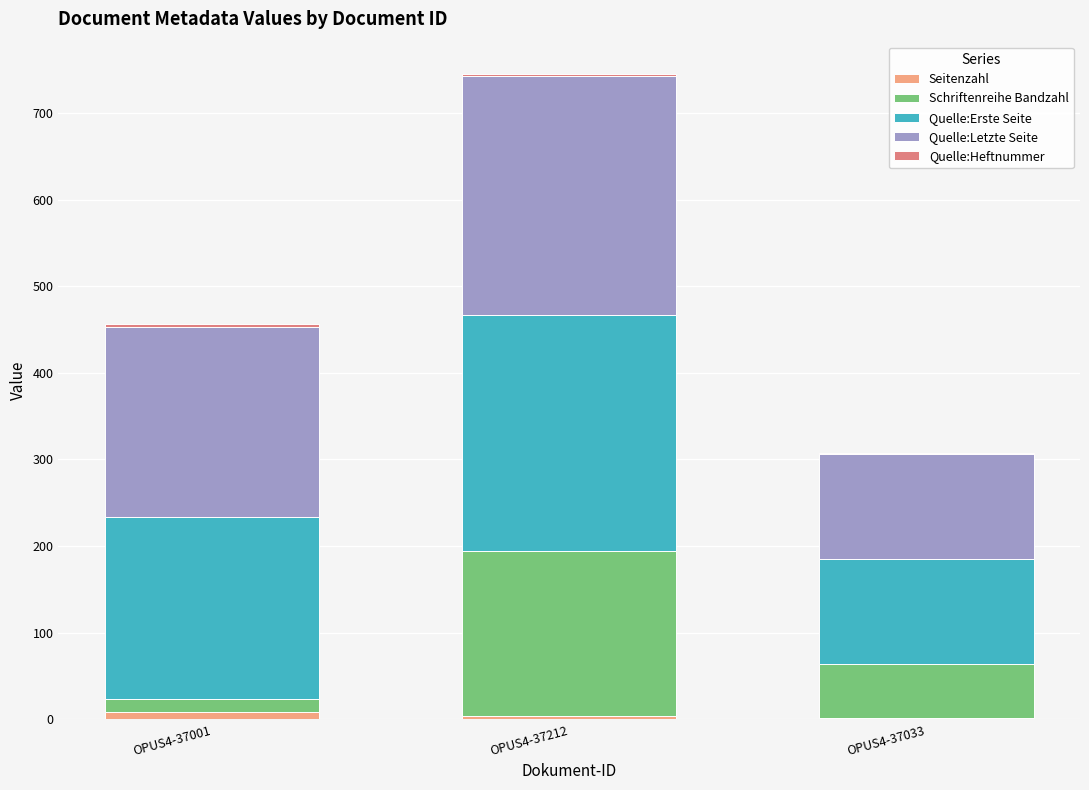

What is the sum of all Seitenzahl values?

14